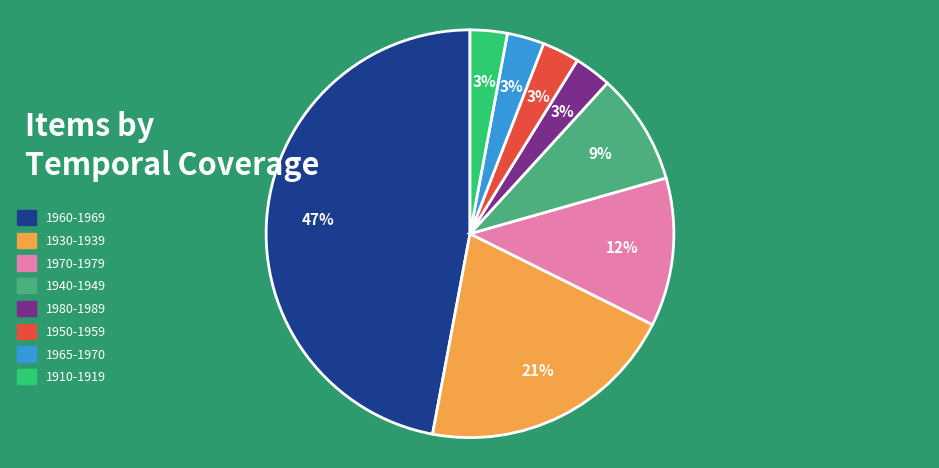

Which slice is the largest?

1960-1969